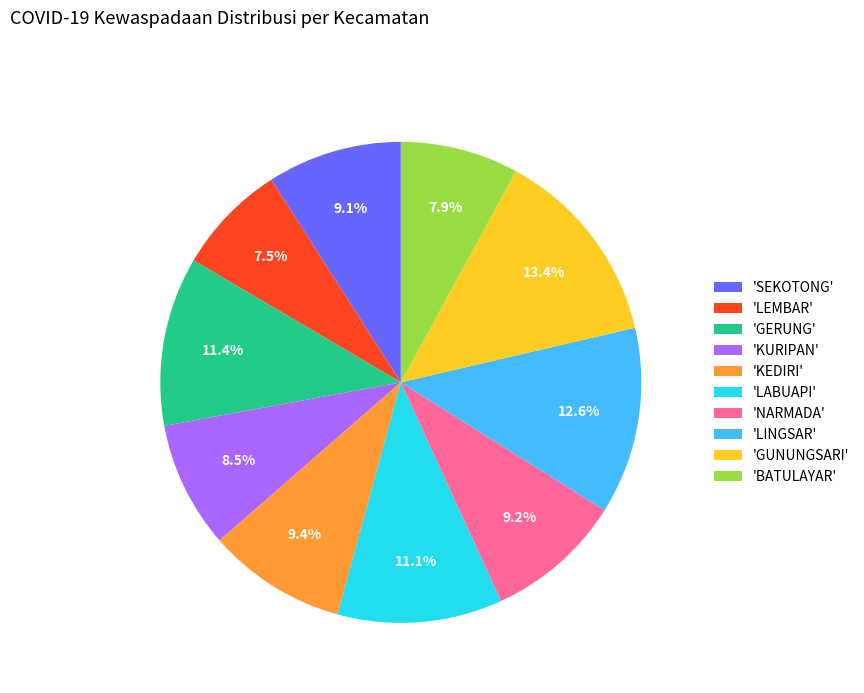

How many slices are in this pie chart?

10